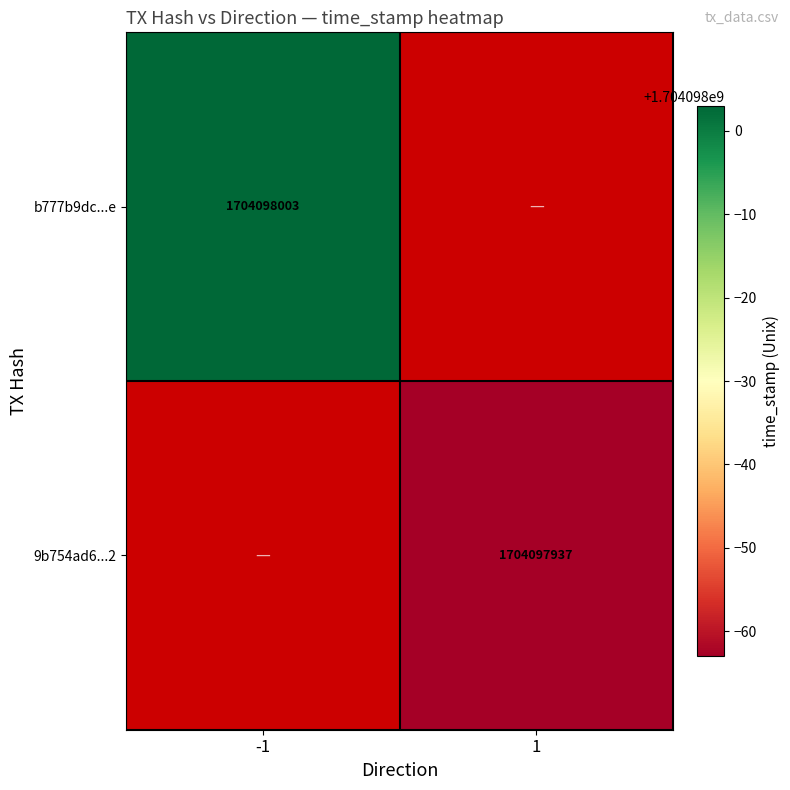

What is the difference between the highest and lowest values at time_stamp?

66